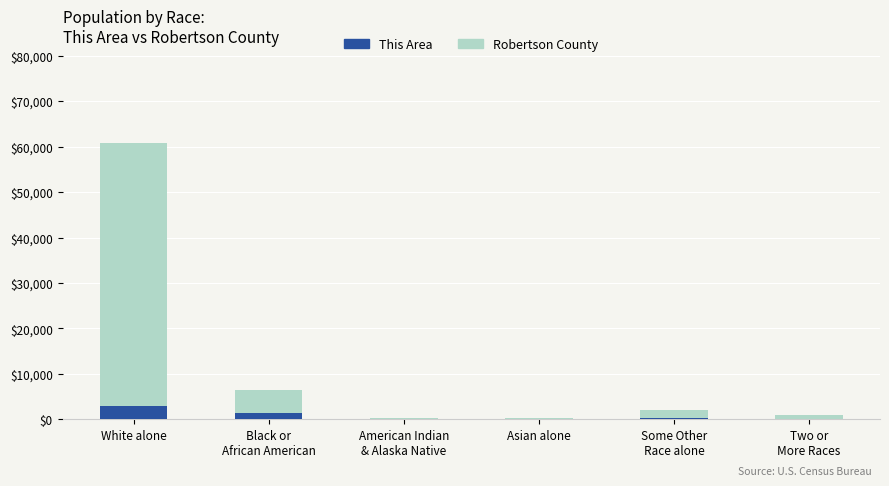

What is the highest value of the This Area series?

2930